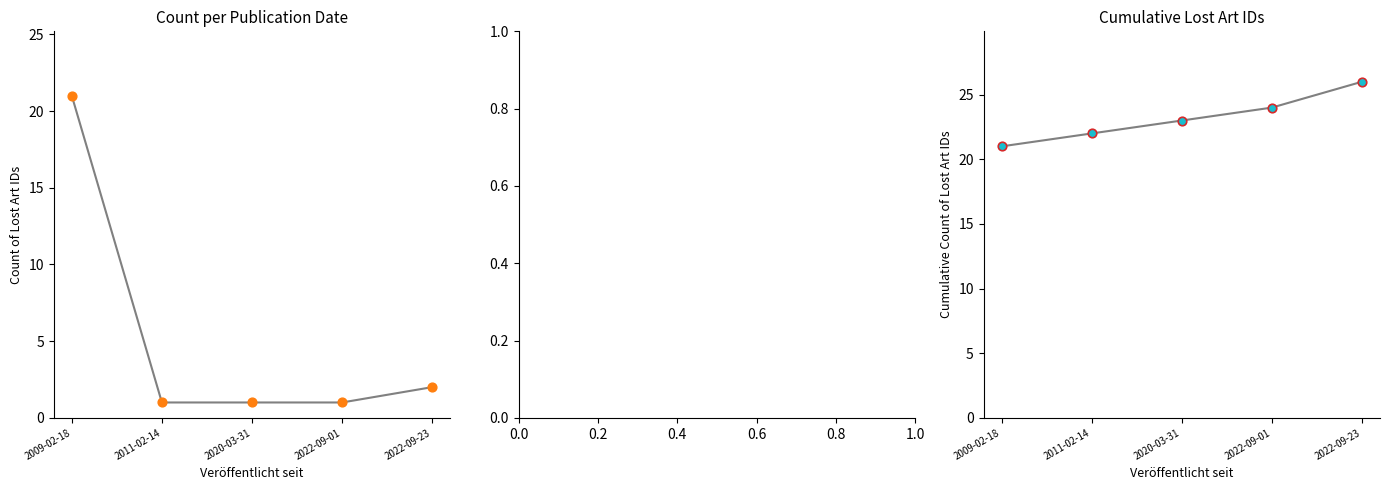

Which series reaches the minimum Y coordinate?

Count per date